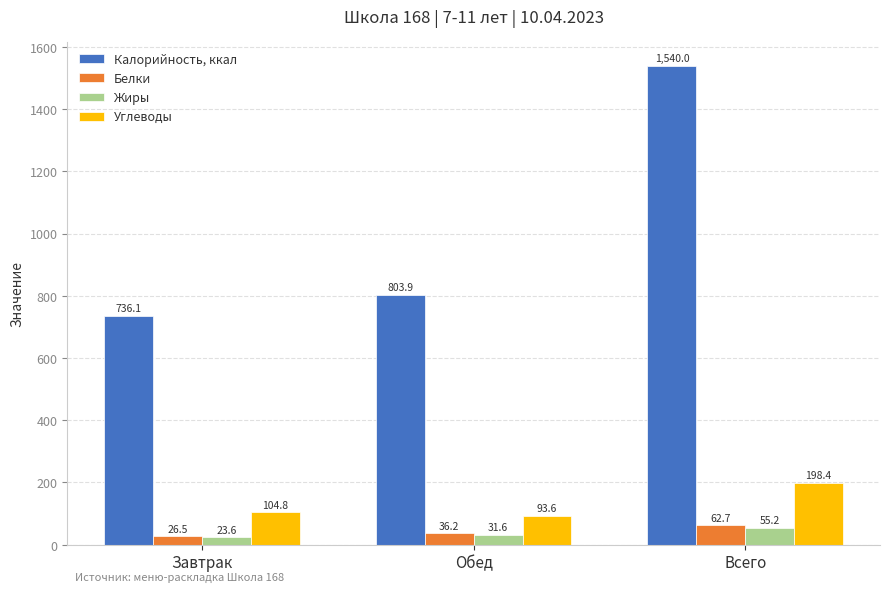

Is it true that Калорийность, ккал equals 338.1 at Всего?

False